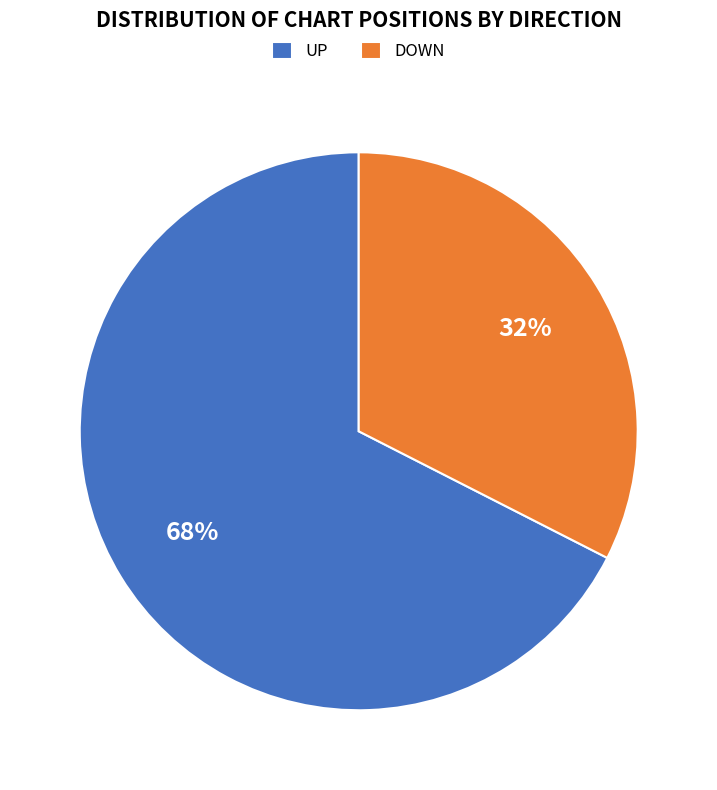

Approximately how many times larger is the value at DOWN compared to UP?

0.5